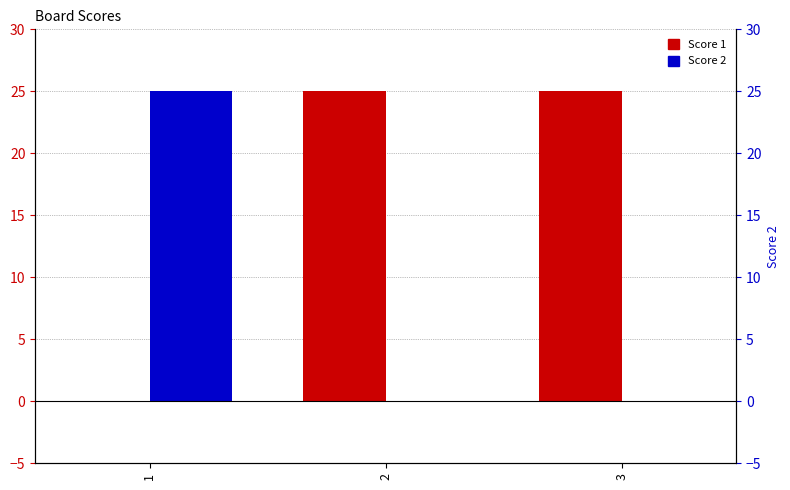

At how many categories does at least one series exceed 14?

3